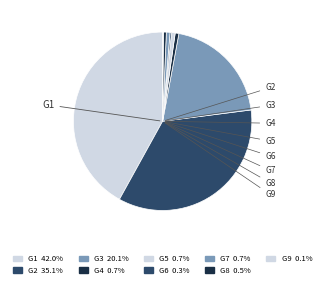

Which category has the smallest portion of the pie?

G9